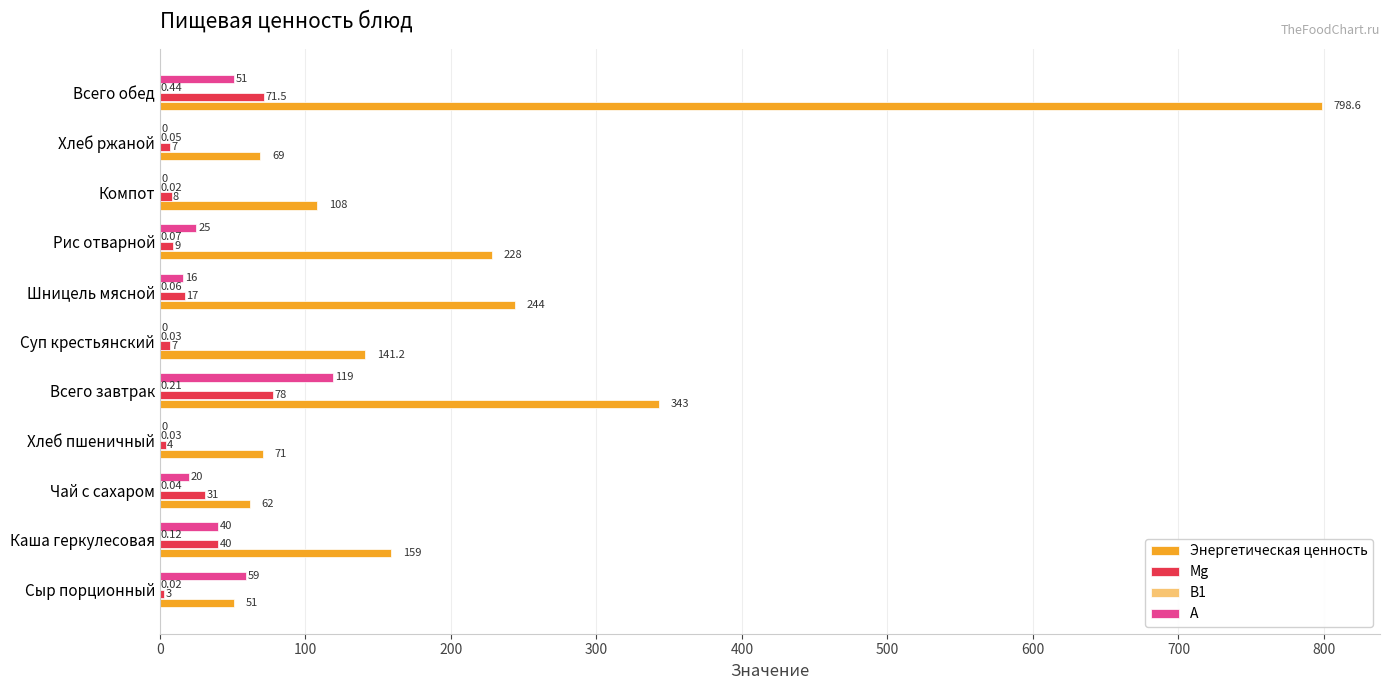

Between Каша геркулесовая and Хлеб пшеничный, which series saw the biggest shift?

Энергетическая ценность